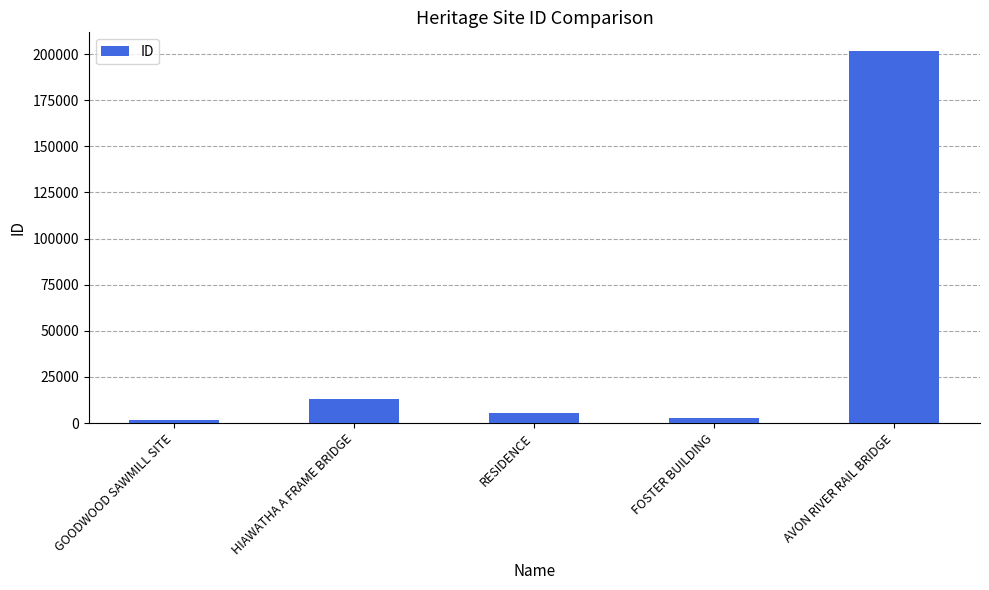

How many bars are there in total?

5